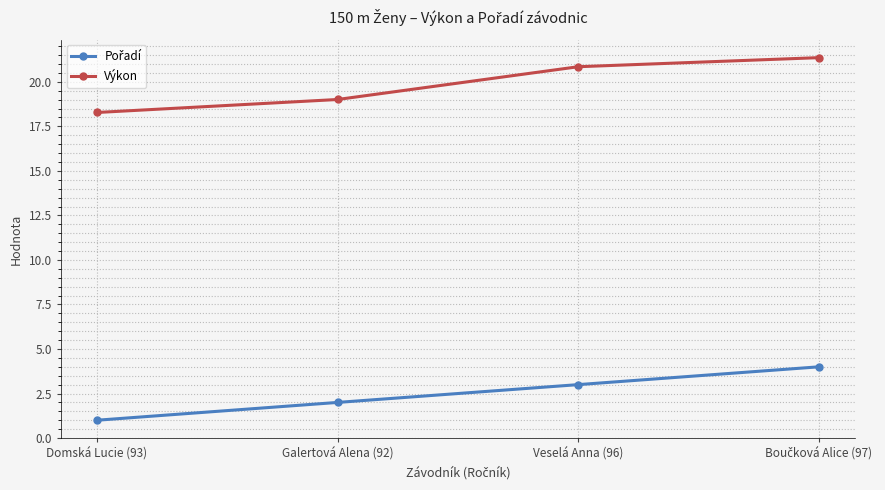

Which series has the largest total across all categories?

Výkon